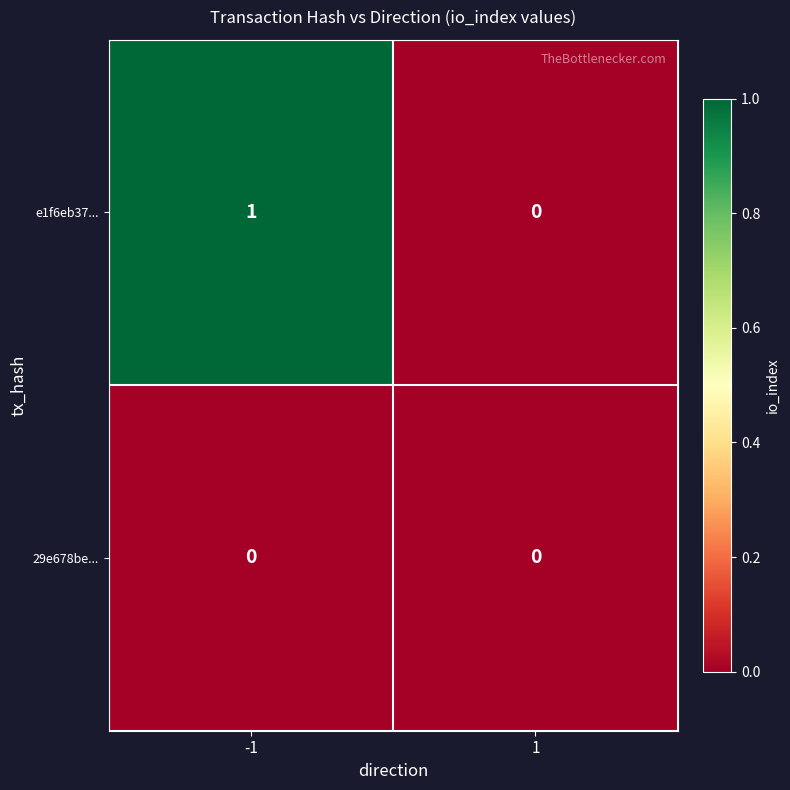

Rank the series by their maximum value, from lowest to highest.

29e678be..., e1f6eb37...